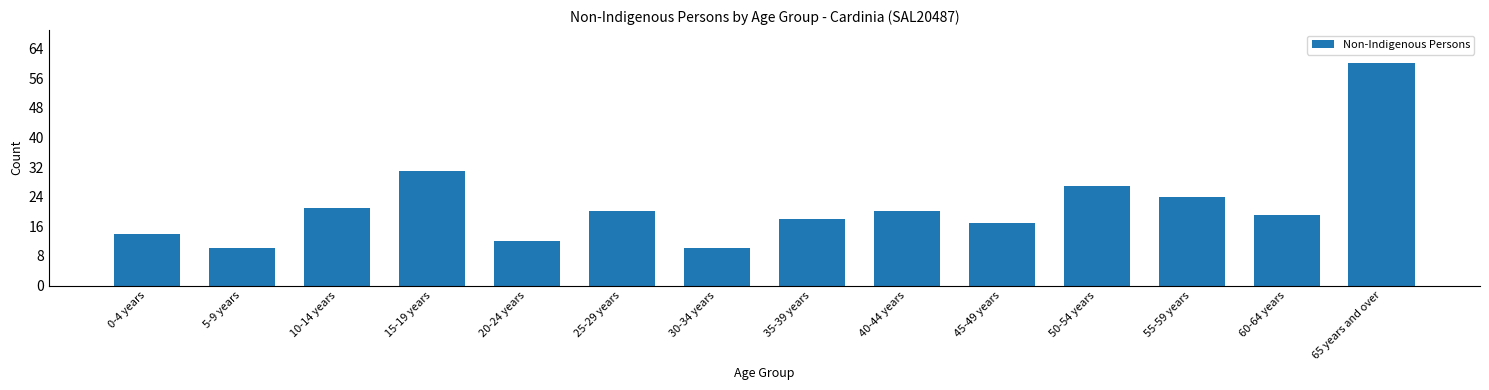

Reading right to left, what are all the values shown in this chart?

65 years and over=60	60-64 years=19	55-59 years=24	50-54 years=27	45-49 years=17	40-44 years=20	35-39 years=18	30-34 years=10	25-29 years=20	20-24 years=12	15-19 years=31	10-14 years=21	5-9 years=10	0-4 years=14